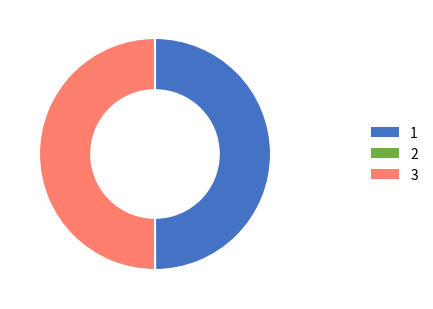

How many slices are in this pie chart?

2